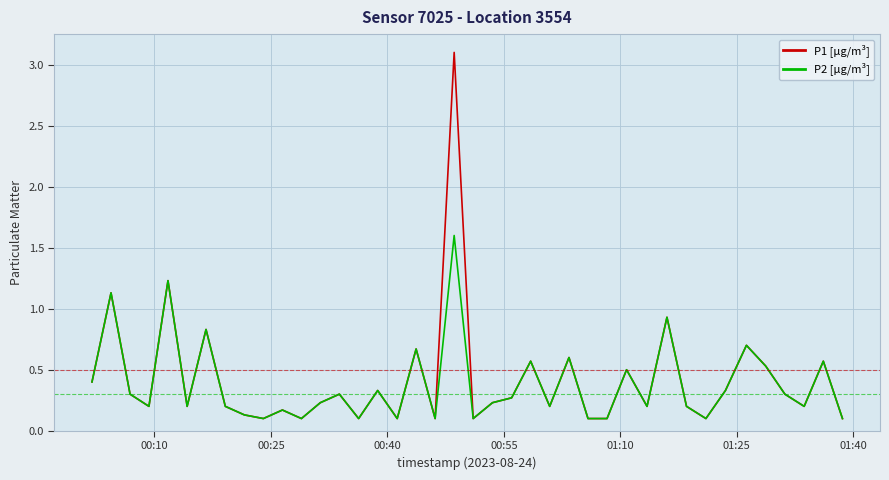

Which series has the largest total across all categories?

P1 [µg/m³]